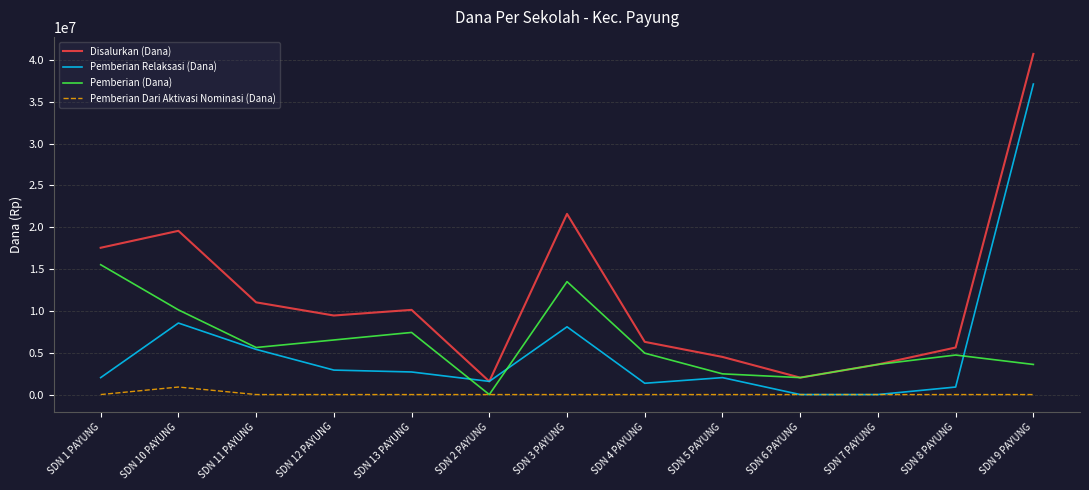

Where is the first local maximum for Pemberian Dari Aktivasi Nominasi (Dana)?

SDN 10 PAYUNG